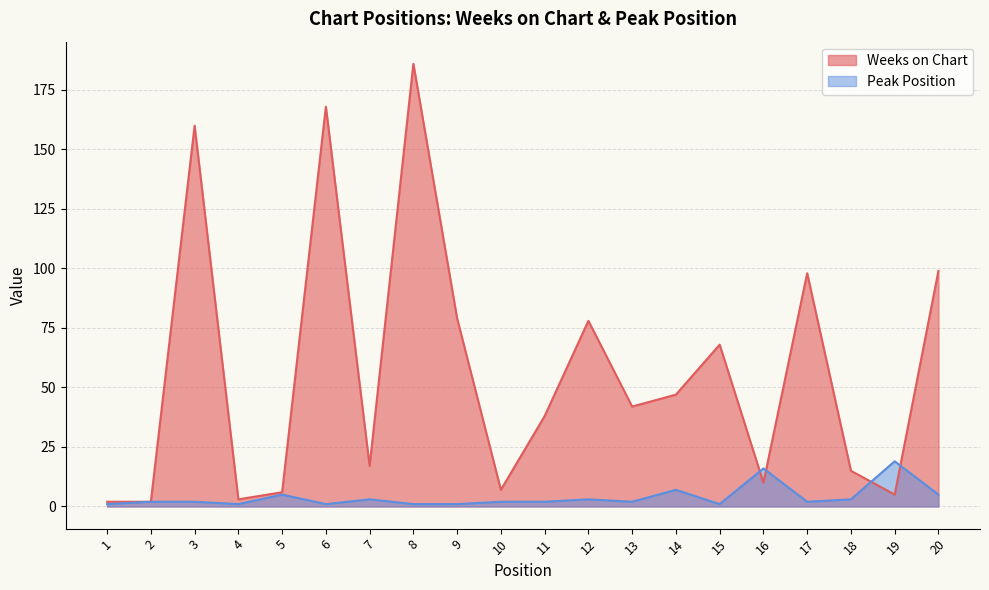

The Weeks on Chart series shows 6 at 5. True or false?

True